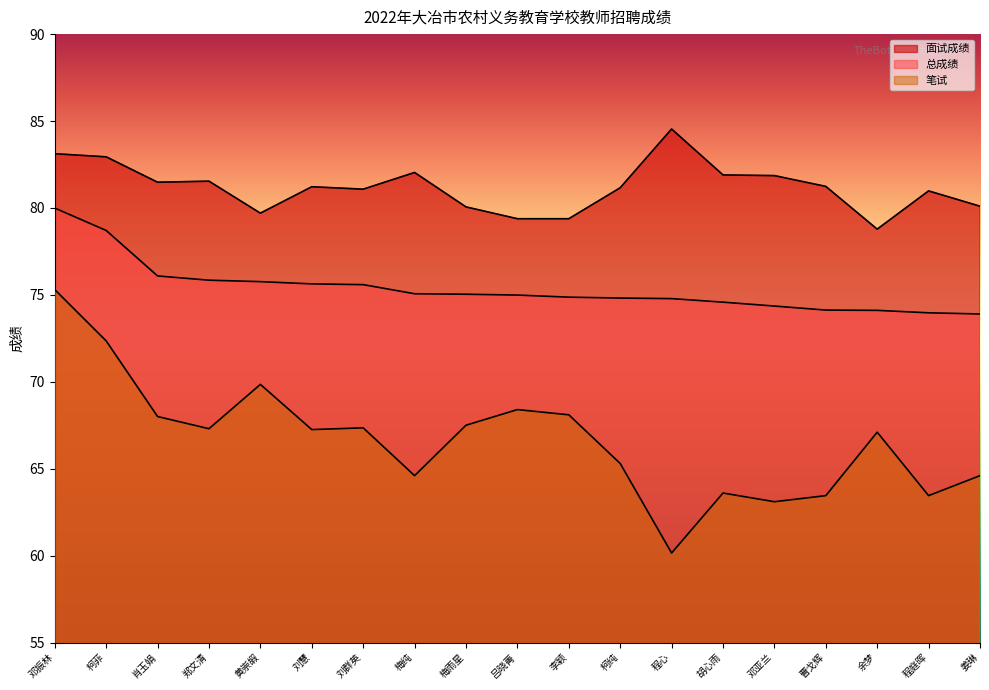

True or false: 面试成绩 has a value of 78.8 at 余梦.

True